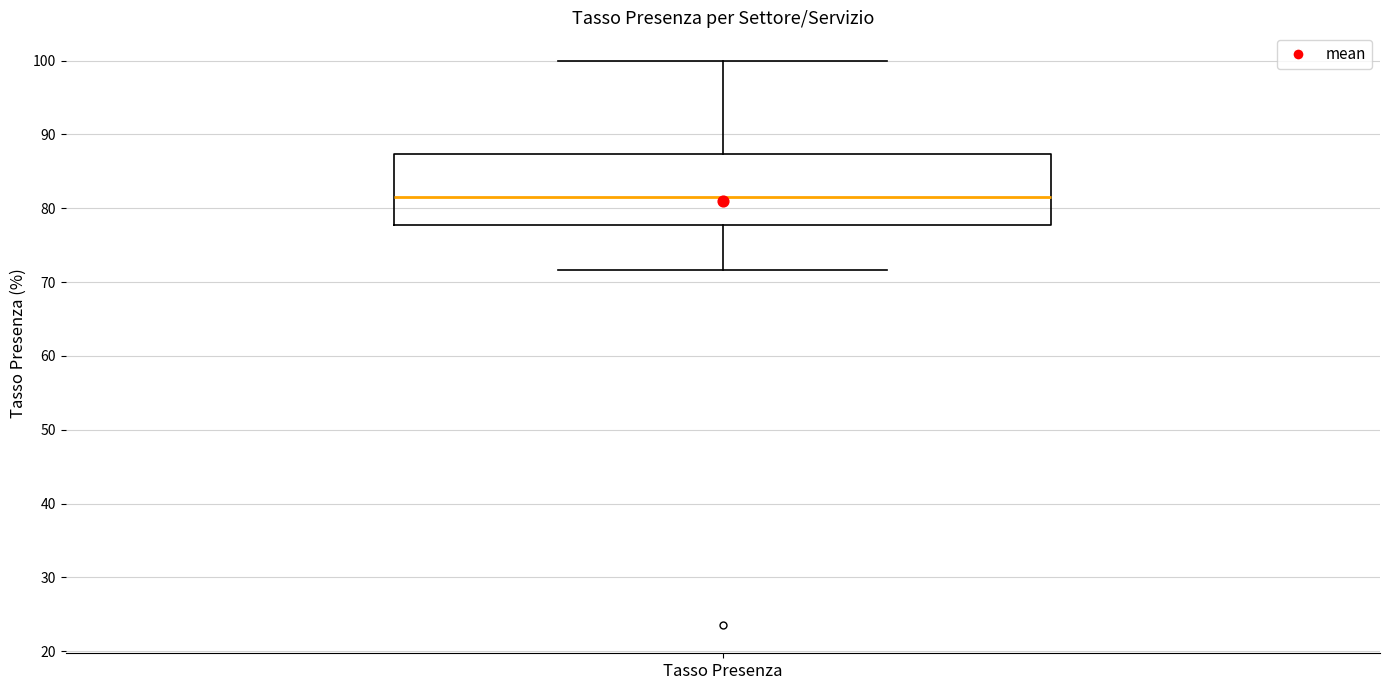

Read this box plot against the y-axis: the position of the median line, the range covered by the box, and the ends of both whiskers. The values are not printed on the chart, so give them approximately, as read against the axis.

median 82, box 78 to 87, whiskers 72 to 100